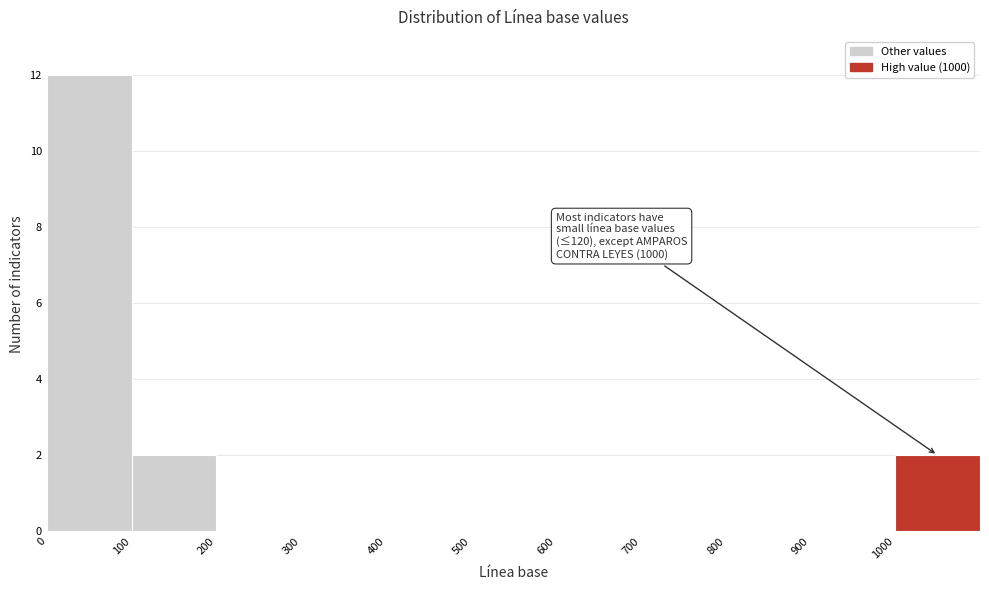

Over which range of the x-axis is the bar tallest?

0 to 100